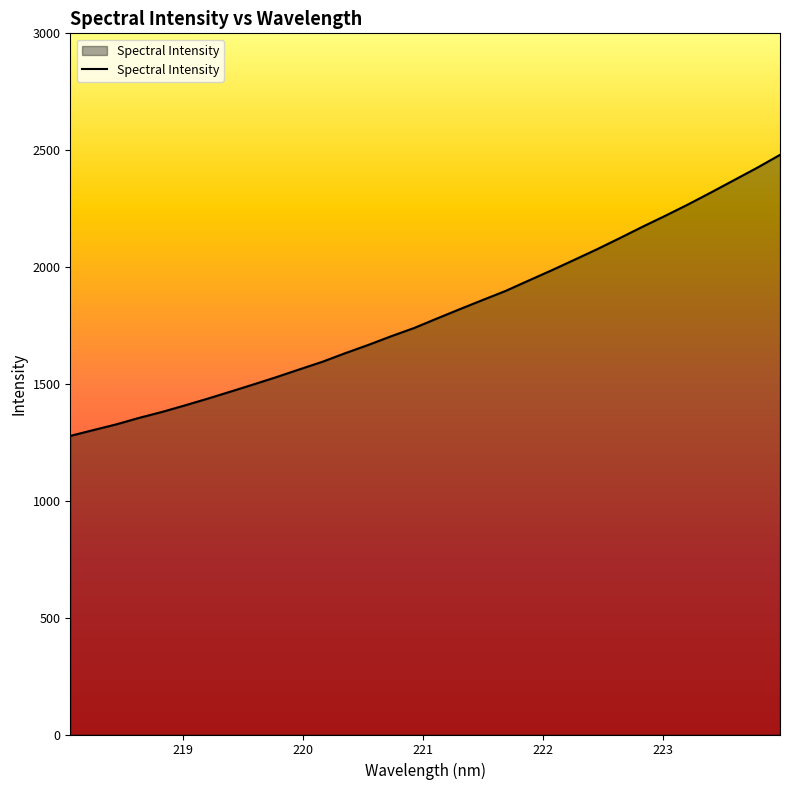

What is the smallest value displayed?

1277.6